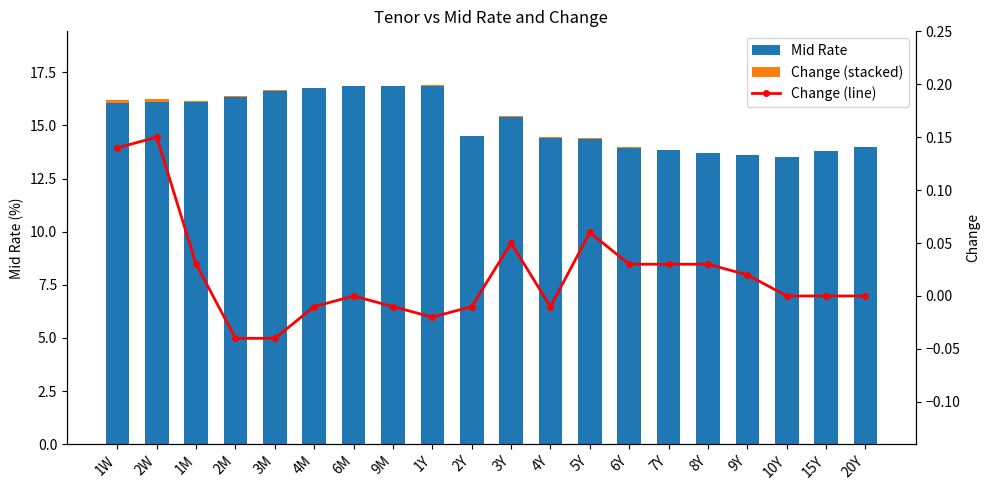

What are all the series names shown in the legend?

Mid Rate, Change (stacked), Change (line)